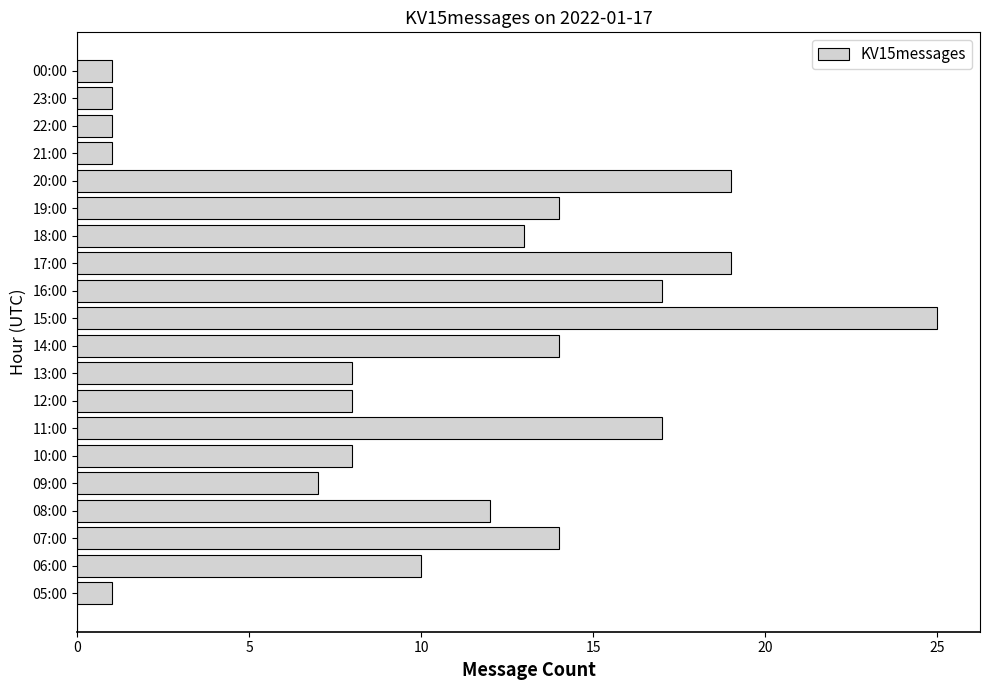

What is the change in value from 11:00 to 18:00?

-4